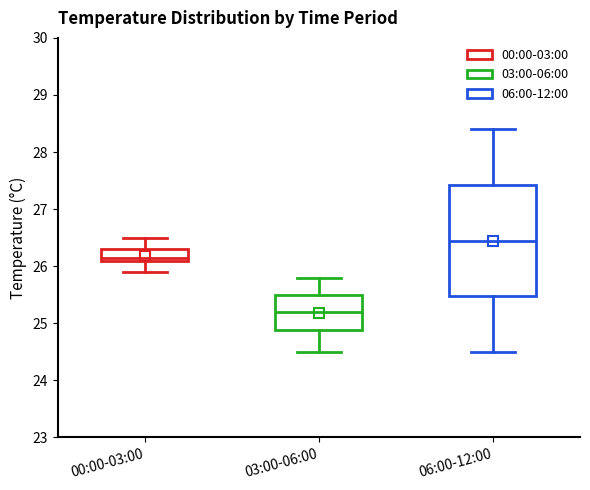

Comparing the boxes themselves (not the whiskers), which one is the tallest?

06:00-12:00